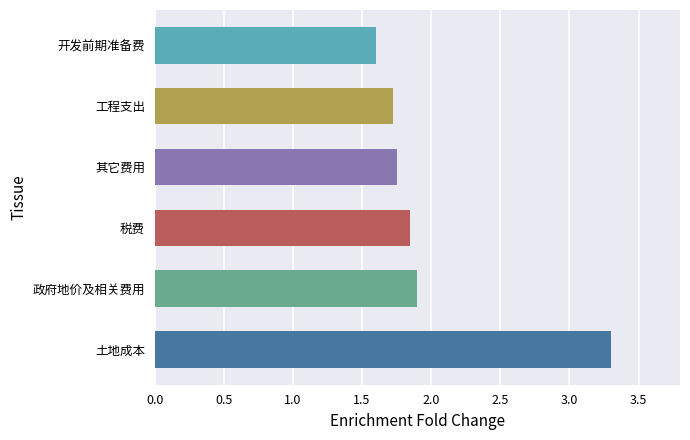

What is the minimum value shown in the chart?

1.6